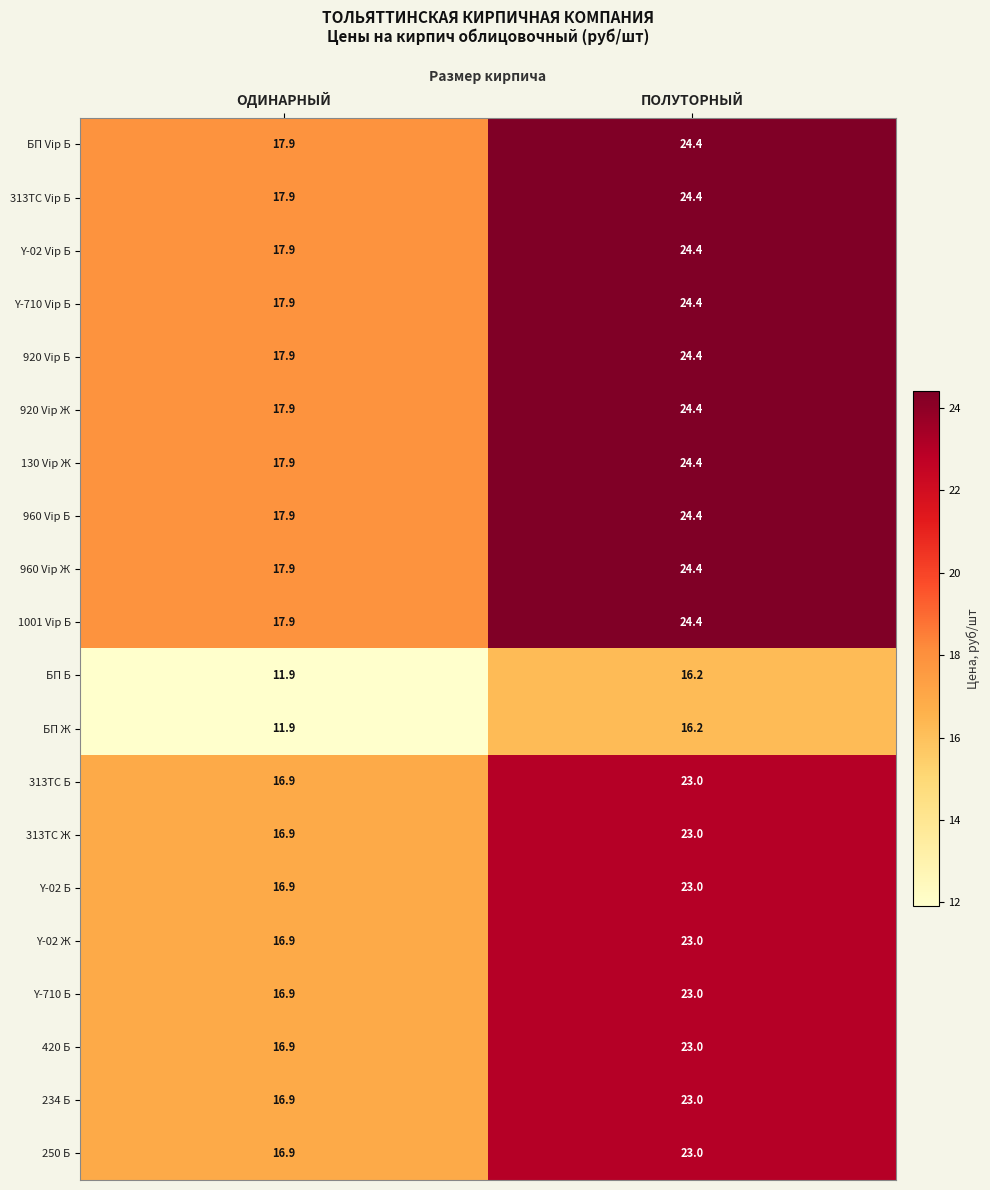

What is the smallest value displayed?

11.9